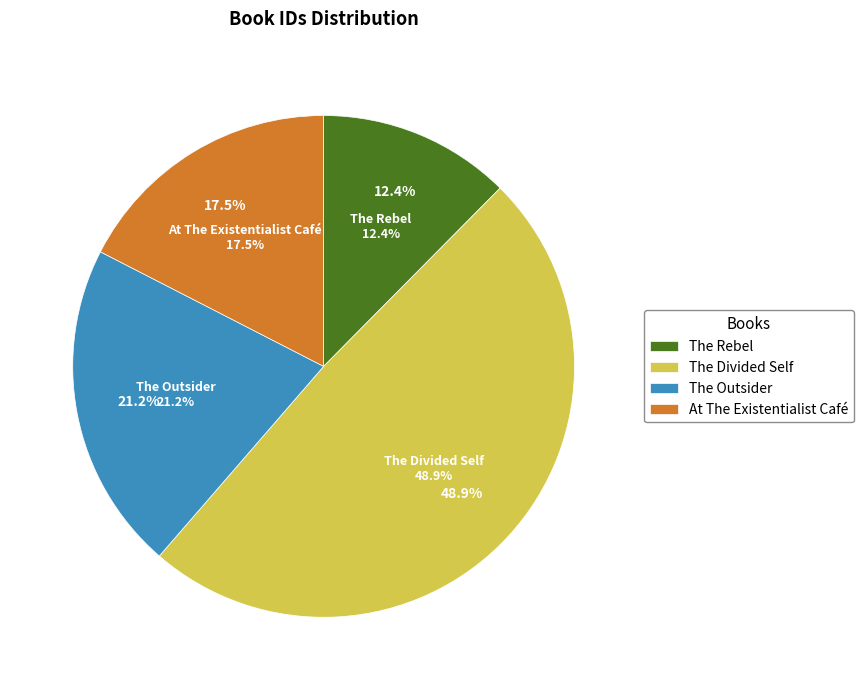

Which category has the smallest portion of the pie?

The Rebel